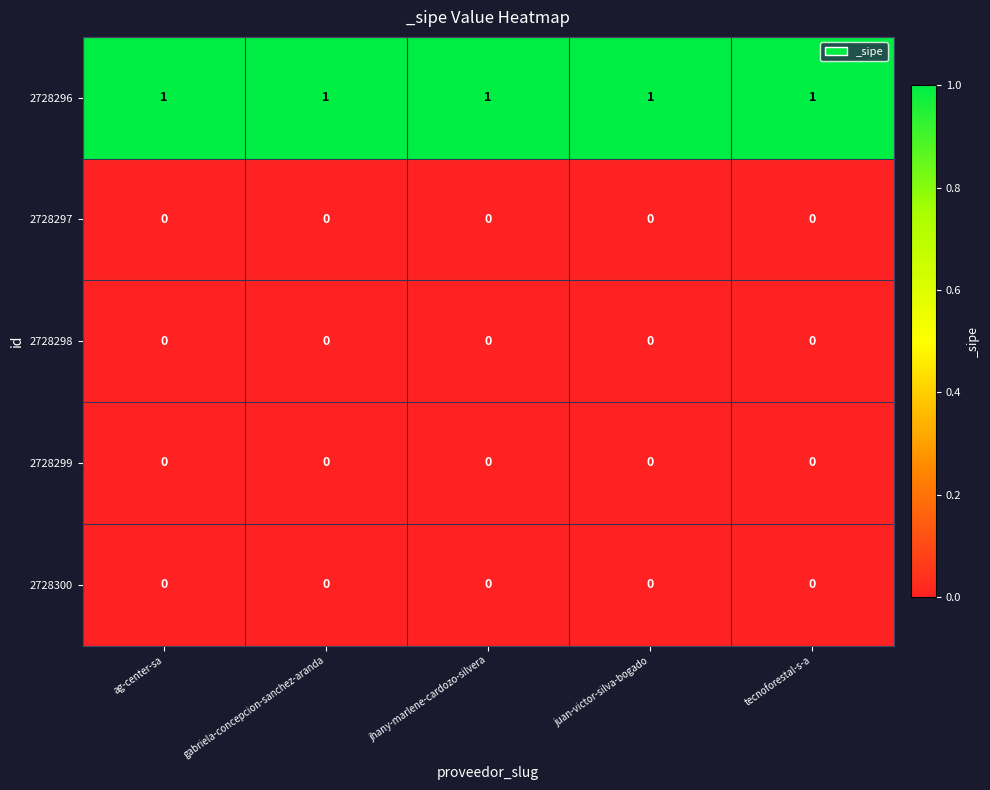

What is the spread (max minus min) of values at jhany-marlene-cardozo-silvera?

1